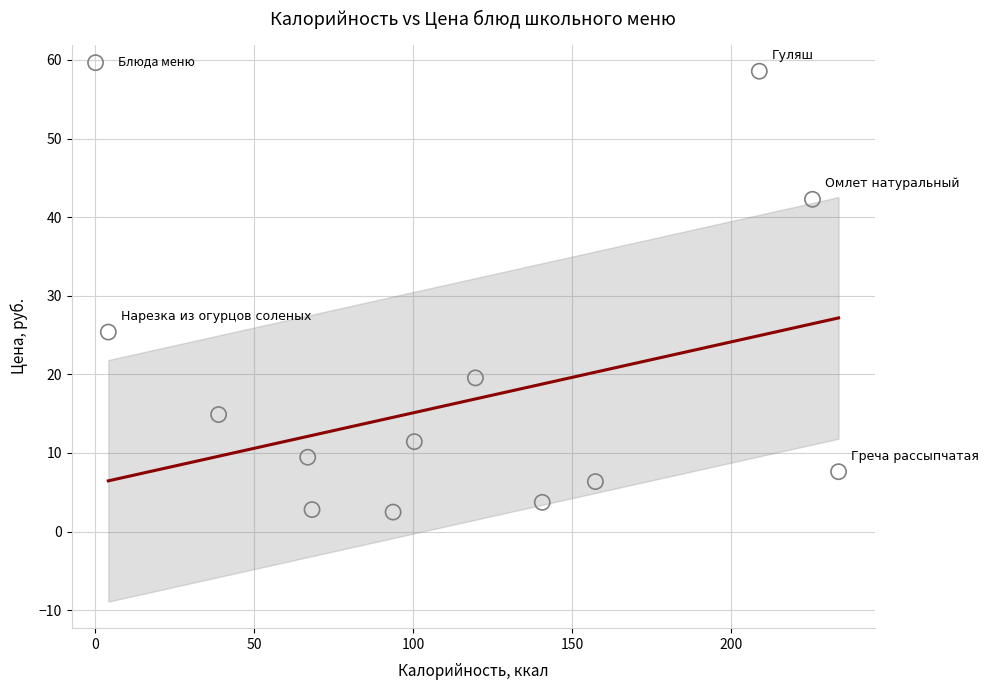

What is the average Y value?

17.0